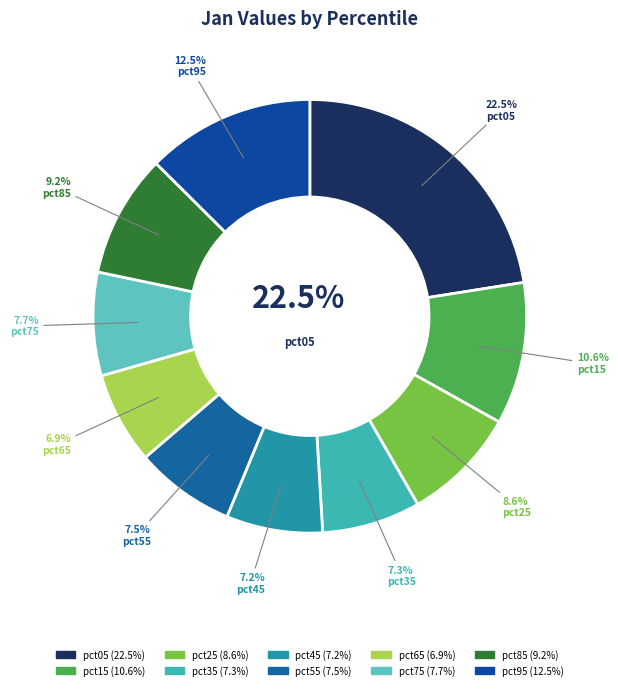

To the nearest percent, what is the difference between the pct75 and pct85 slice percentages?

1%